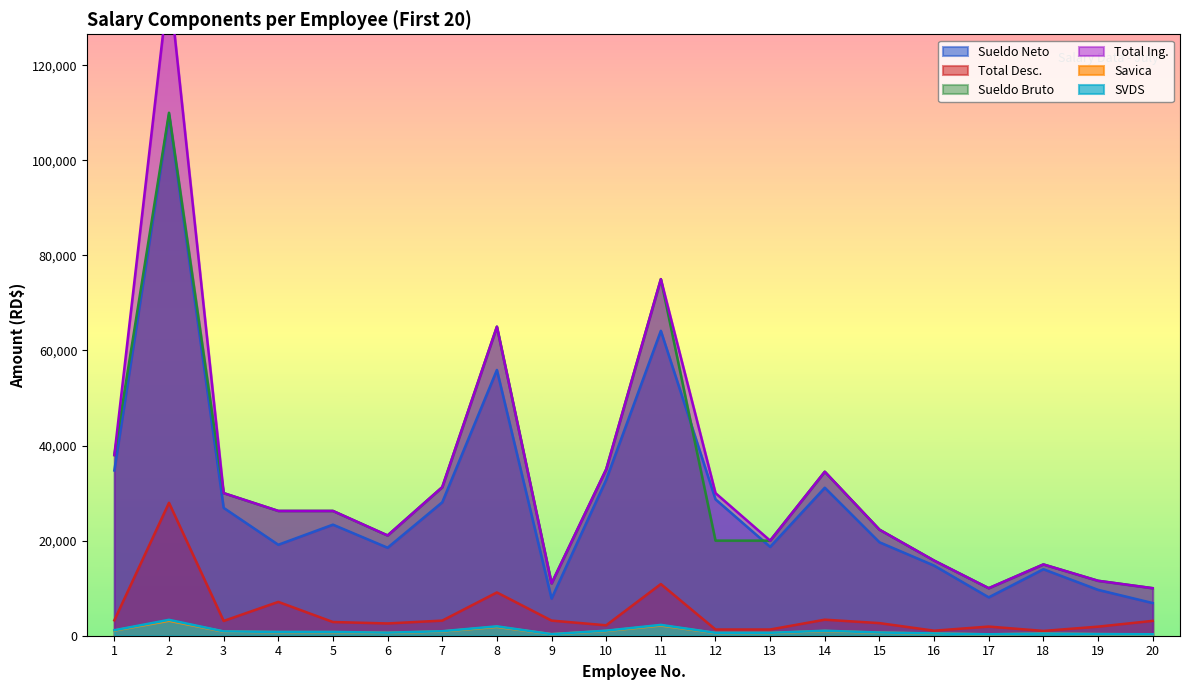

The Sueldo Neto series shows 155604.7 at 2. True or false?

False